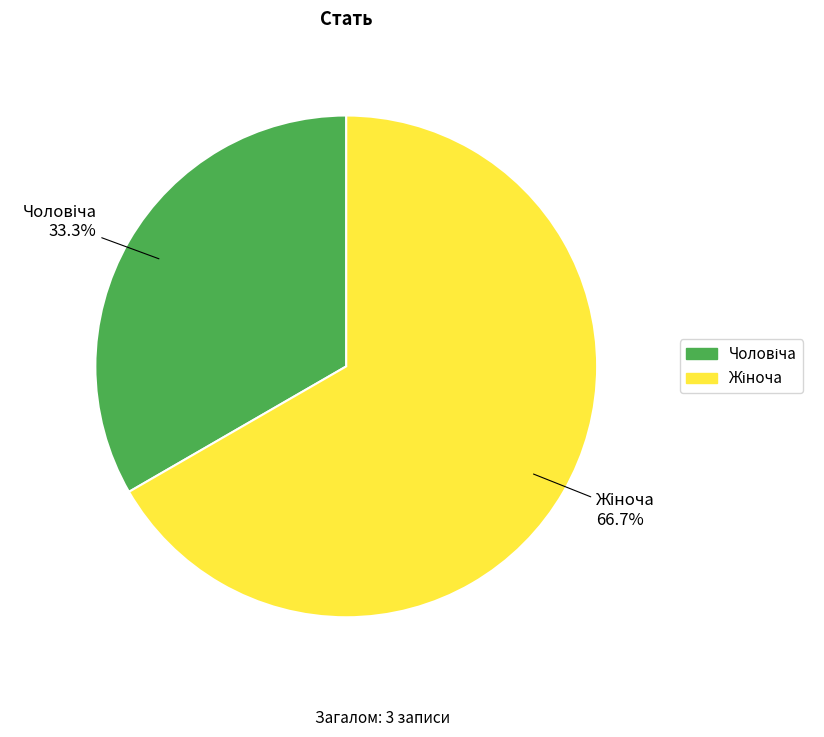

Does any single category account for the majority?

Yes